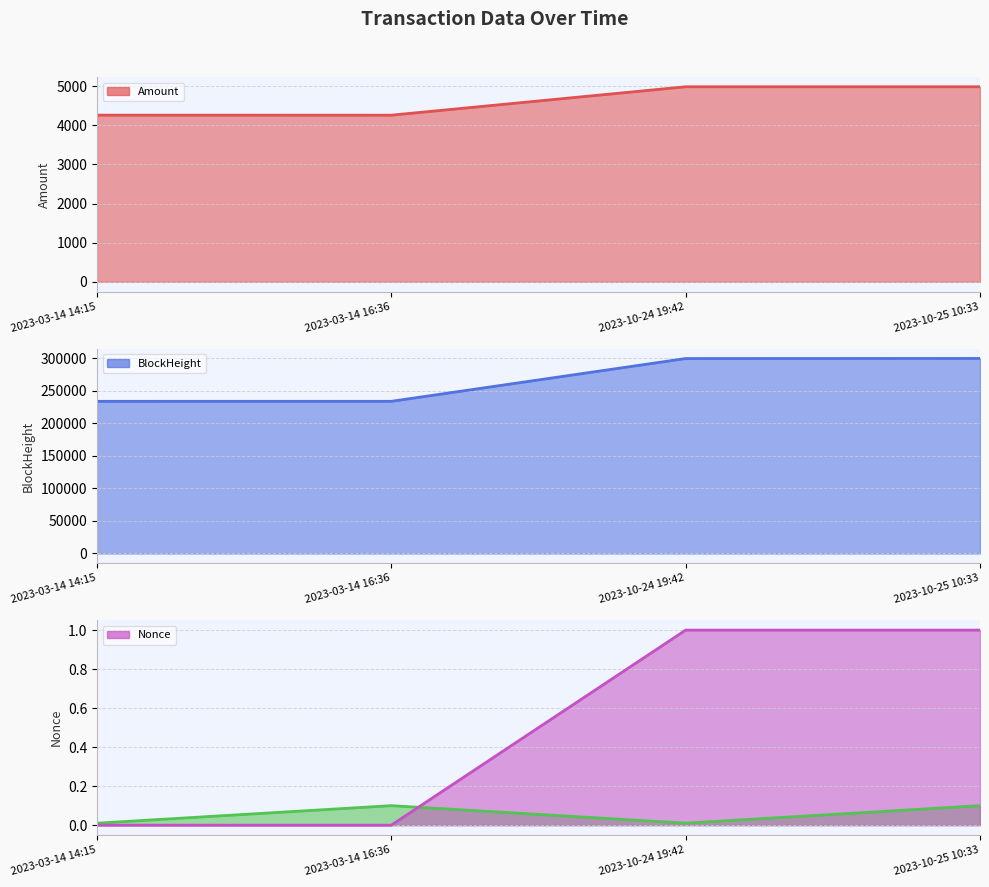

Is the value of Nonce line at 2023-03-14 14:15 greater than the value of BlockHeight line at 2023-03-14 16:36?

No